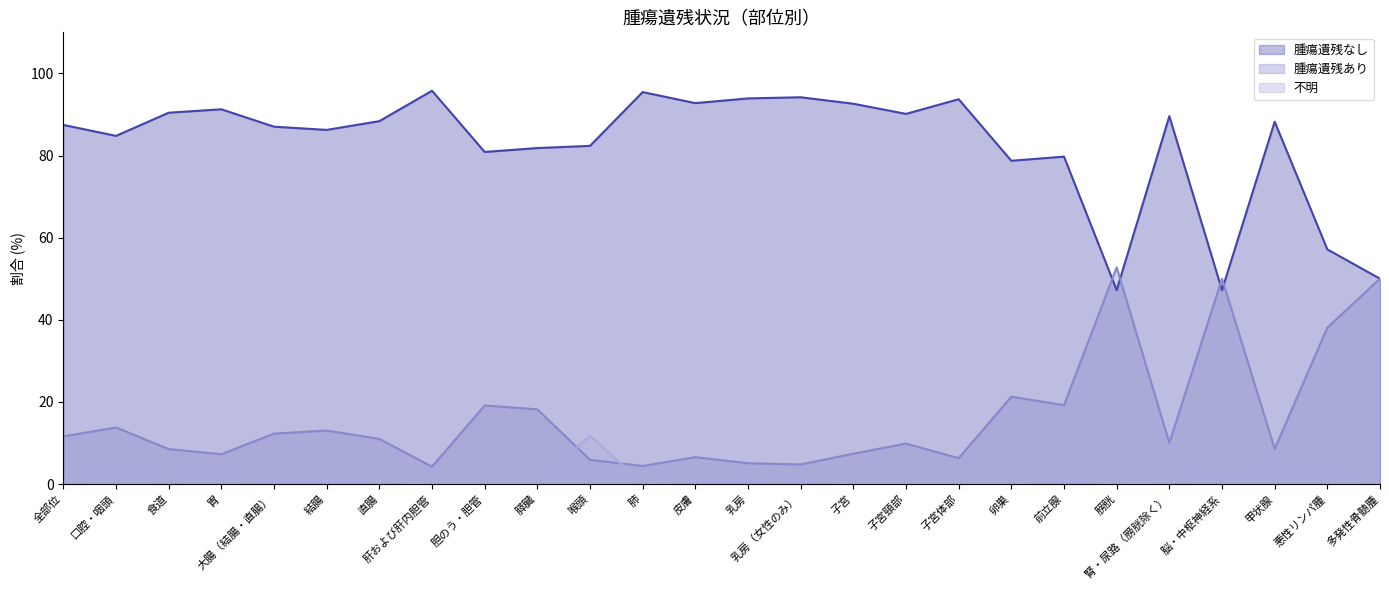

How many data points in 腫瘍遺残なし are less than 88?

13